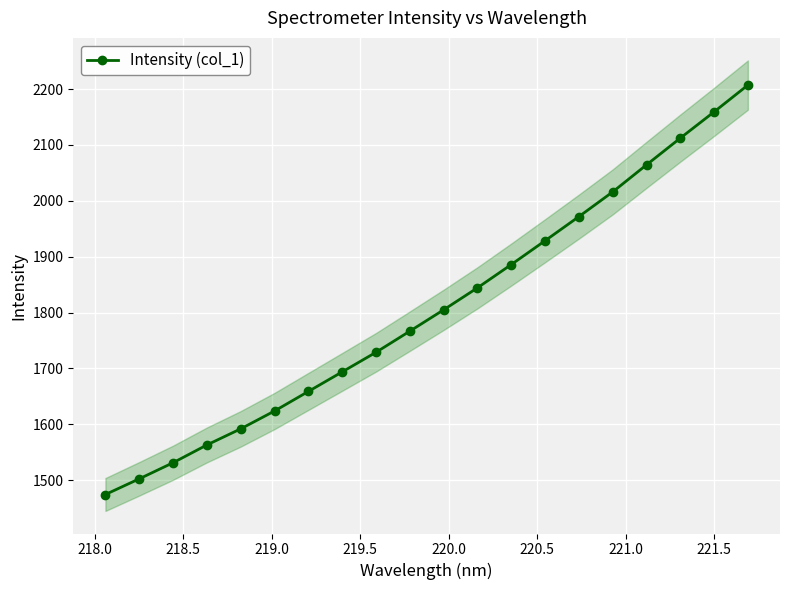

True or false: Intensity (col_1) has more than 0 points higher than both neighbors.

False